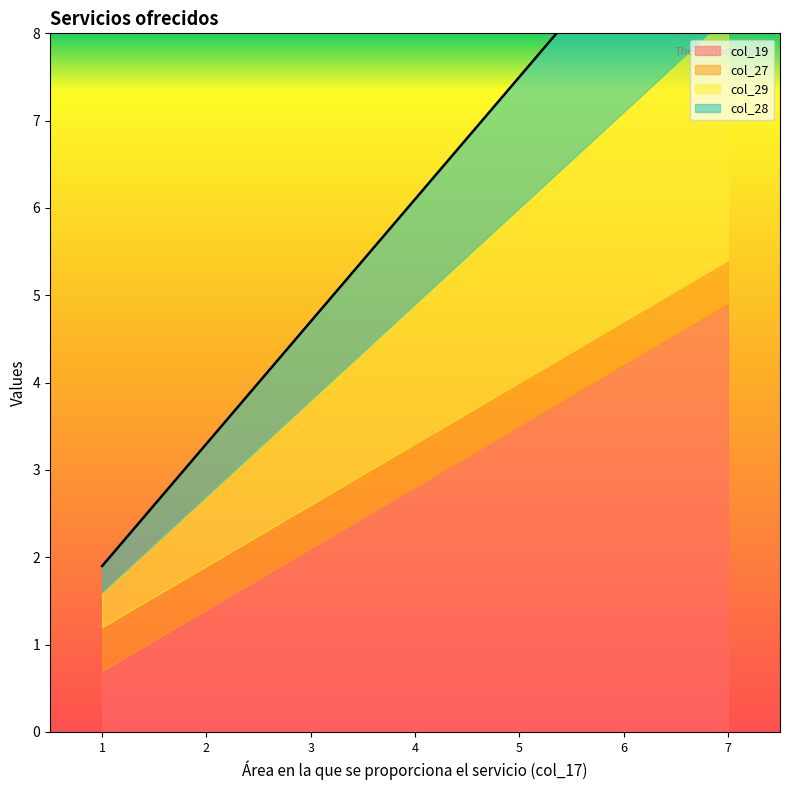

True or false: col_28 and col_27 intersect in this chart.

False